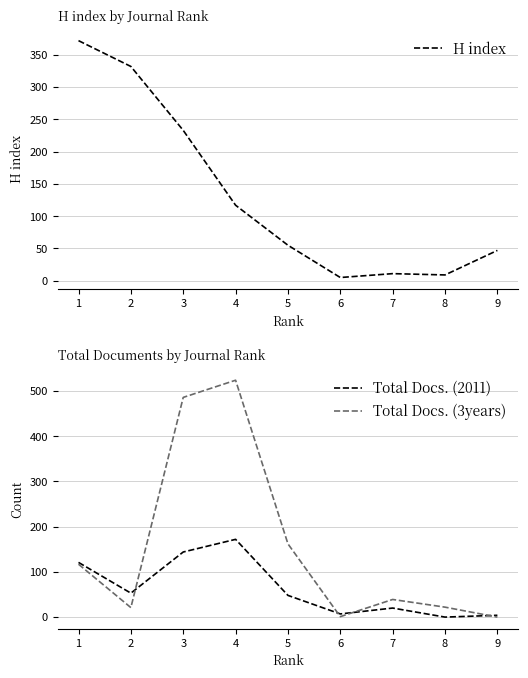

At which category does the chart reach its minimum across all series?

8